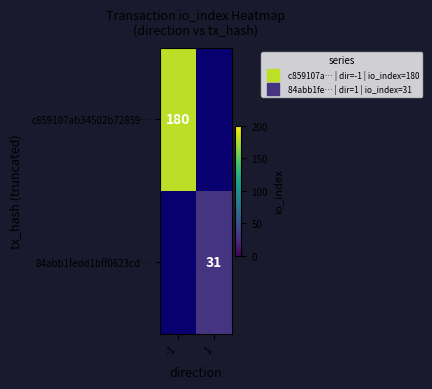

What is the approximate value of c859107ab34502b72859… at -1?

180.0